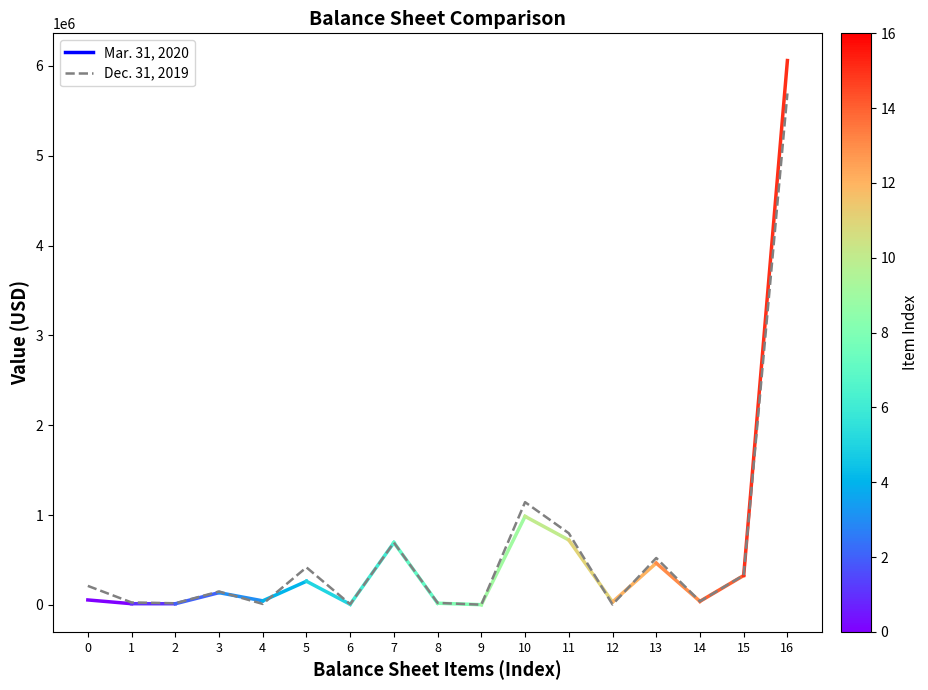

How many distinct data groups are displayed?

1